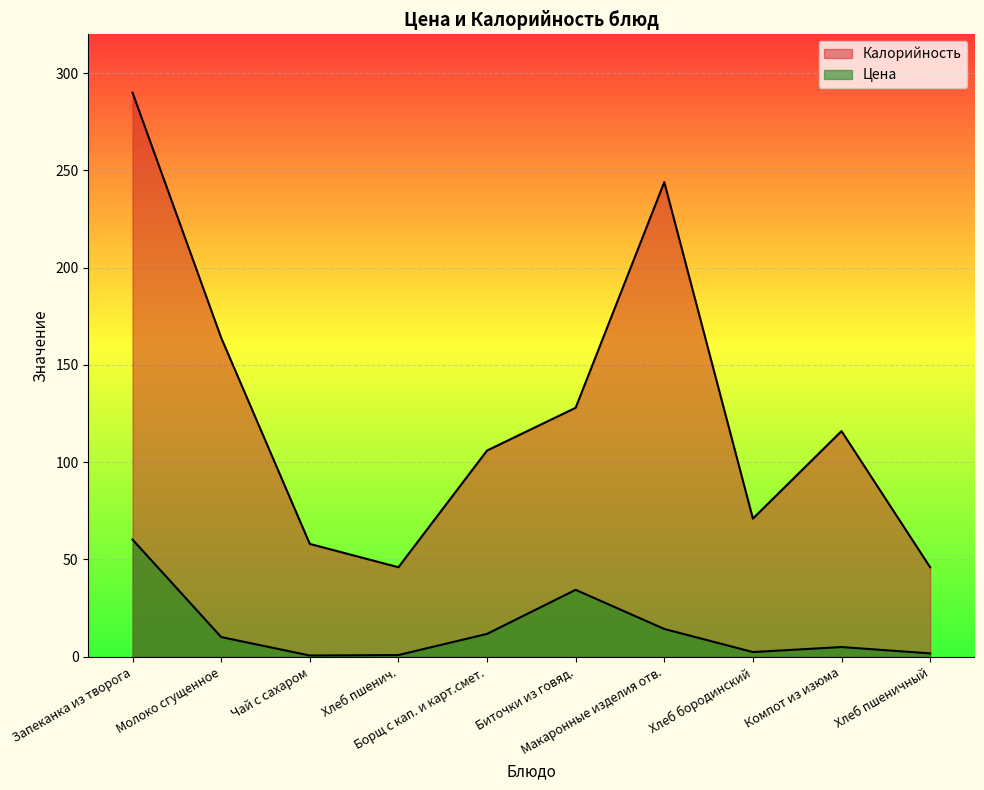

Does the chart display data point markers on the line(s)?

No